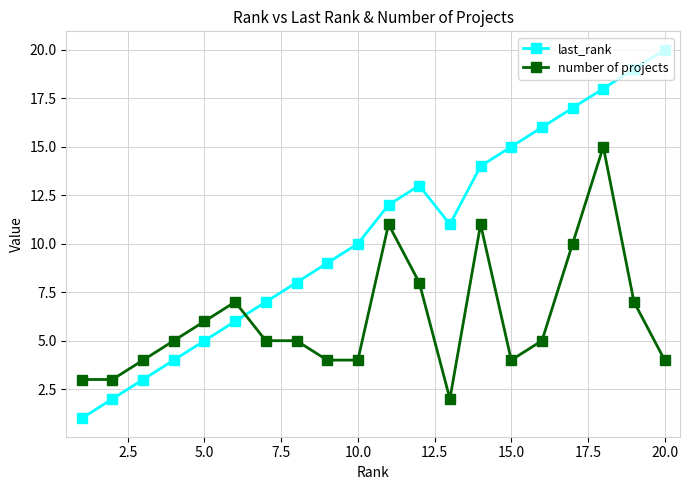

Reading left to right, list all the values displayed in this chart.

last_rank: 1	2	3	4	5	6	7	8	9	10	12	13	11	14	15	16	17	18	19	20
number of projects: 3	3	4	5	6	7	5	5	4	4	11	8	2	11	4	5	10	15	7	4